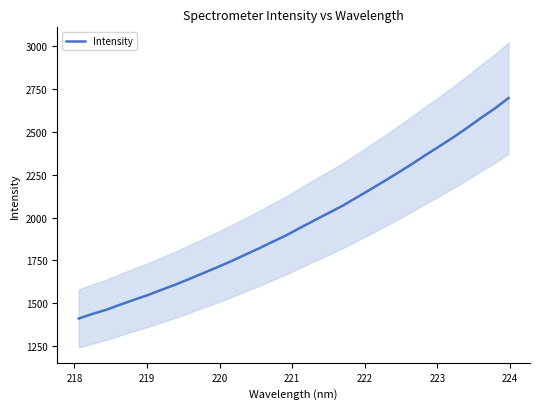

What is the minimum value for Intensity?

1411.6